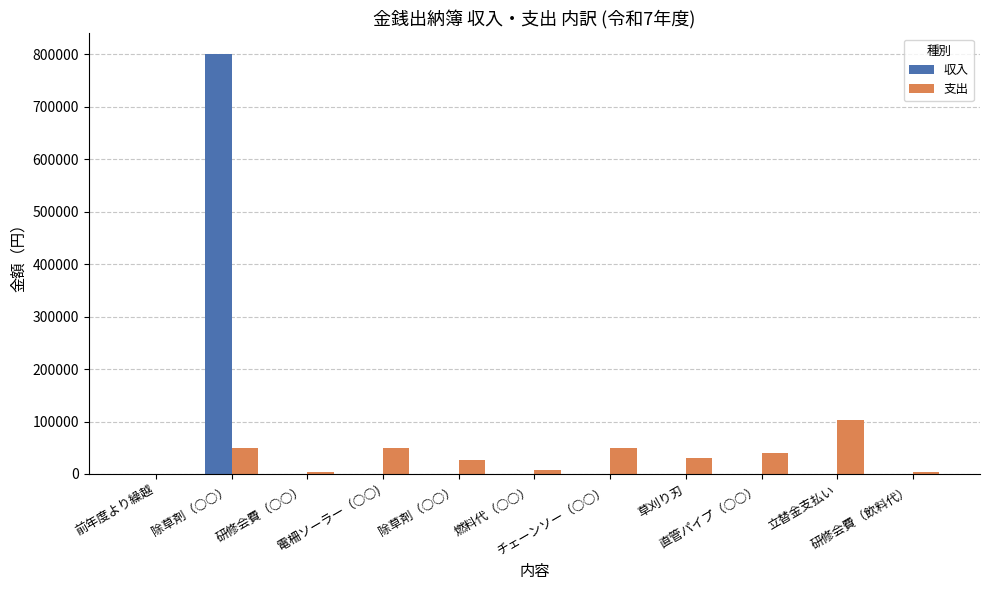

Are the bars grouped side by side (vs. stacked)?

Yes